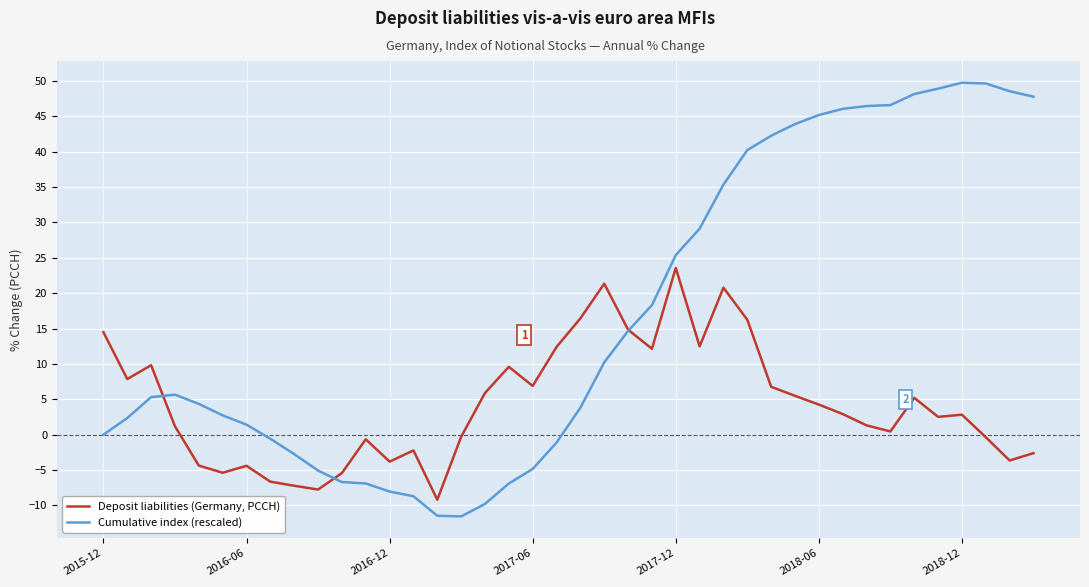

What is the greatest value displayed?

49.8